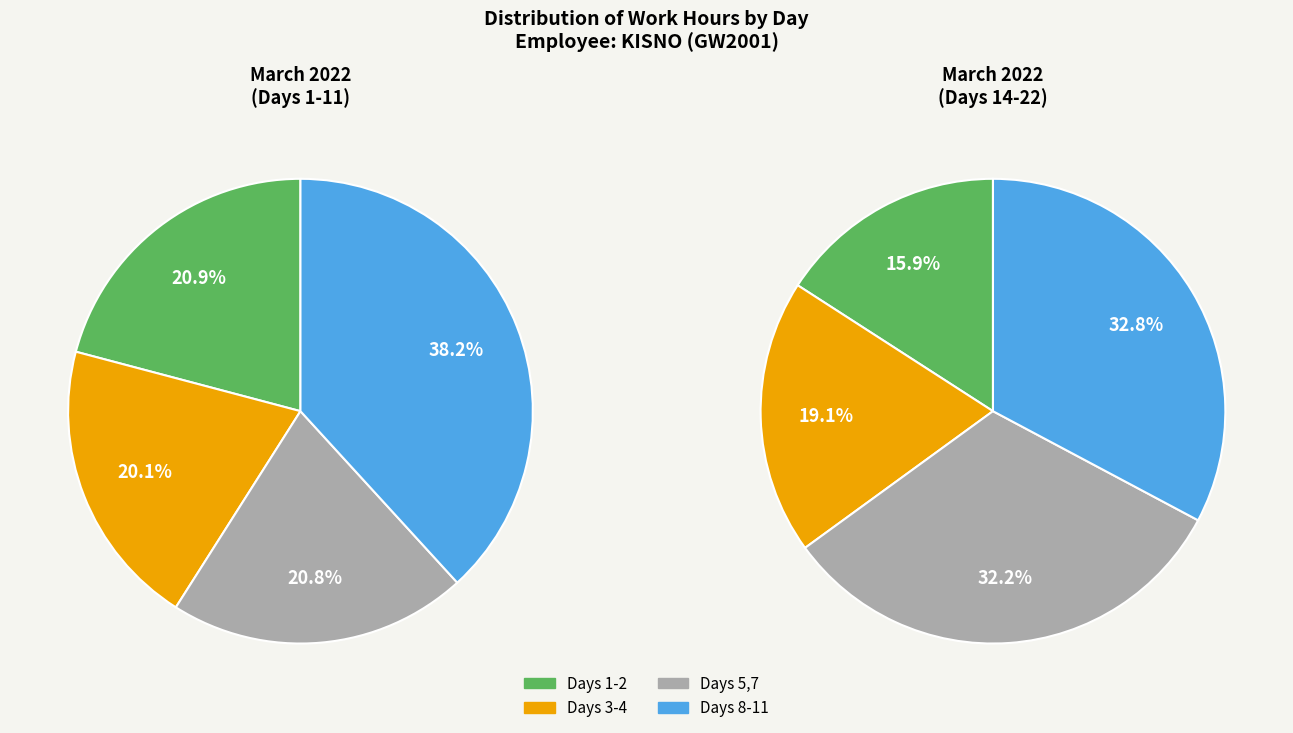

The Day 11 (OT) slice represents 1% of the pie. True or false?

False